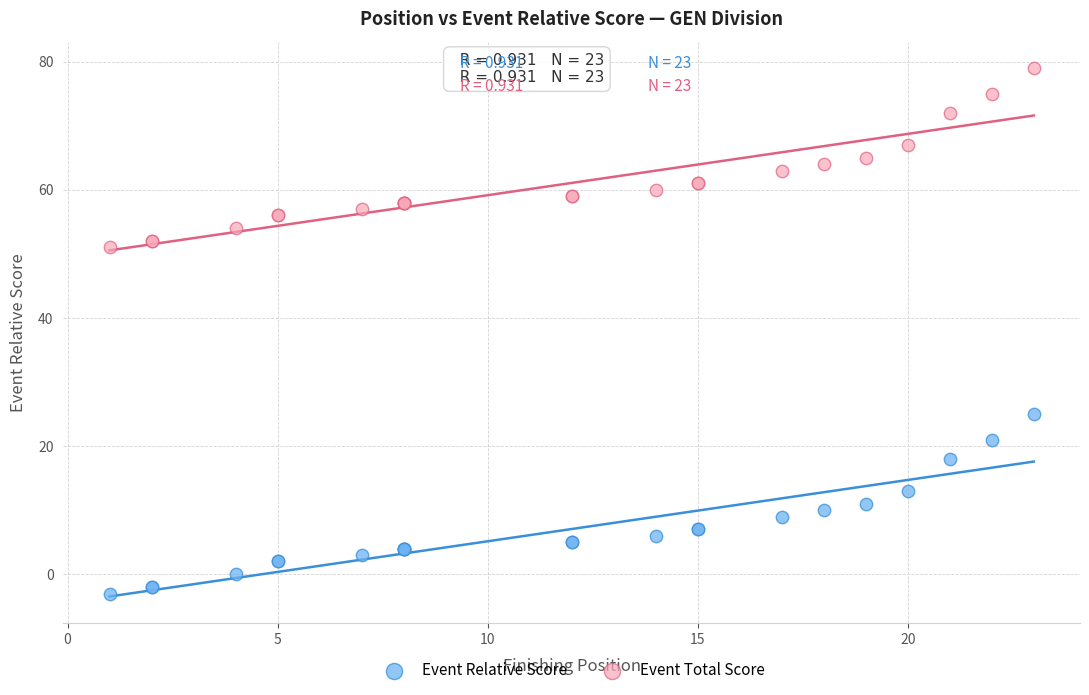

What is the X range (max minus min) for the scatter plot?

22